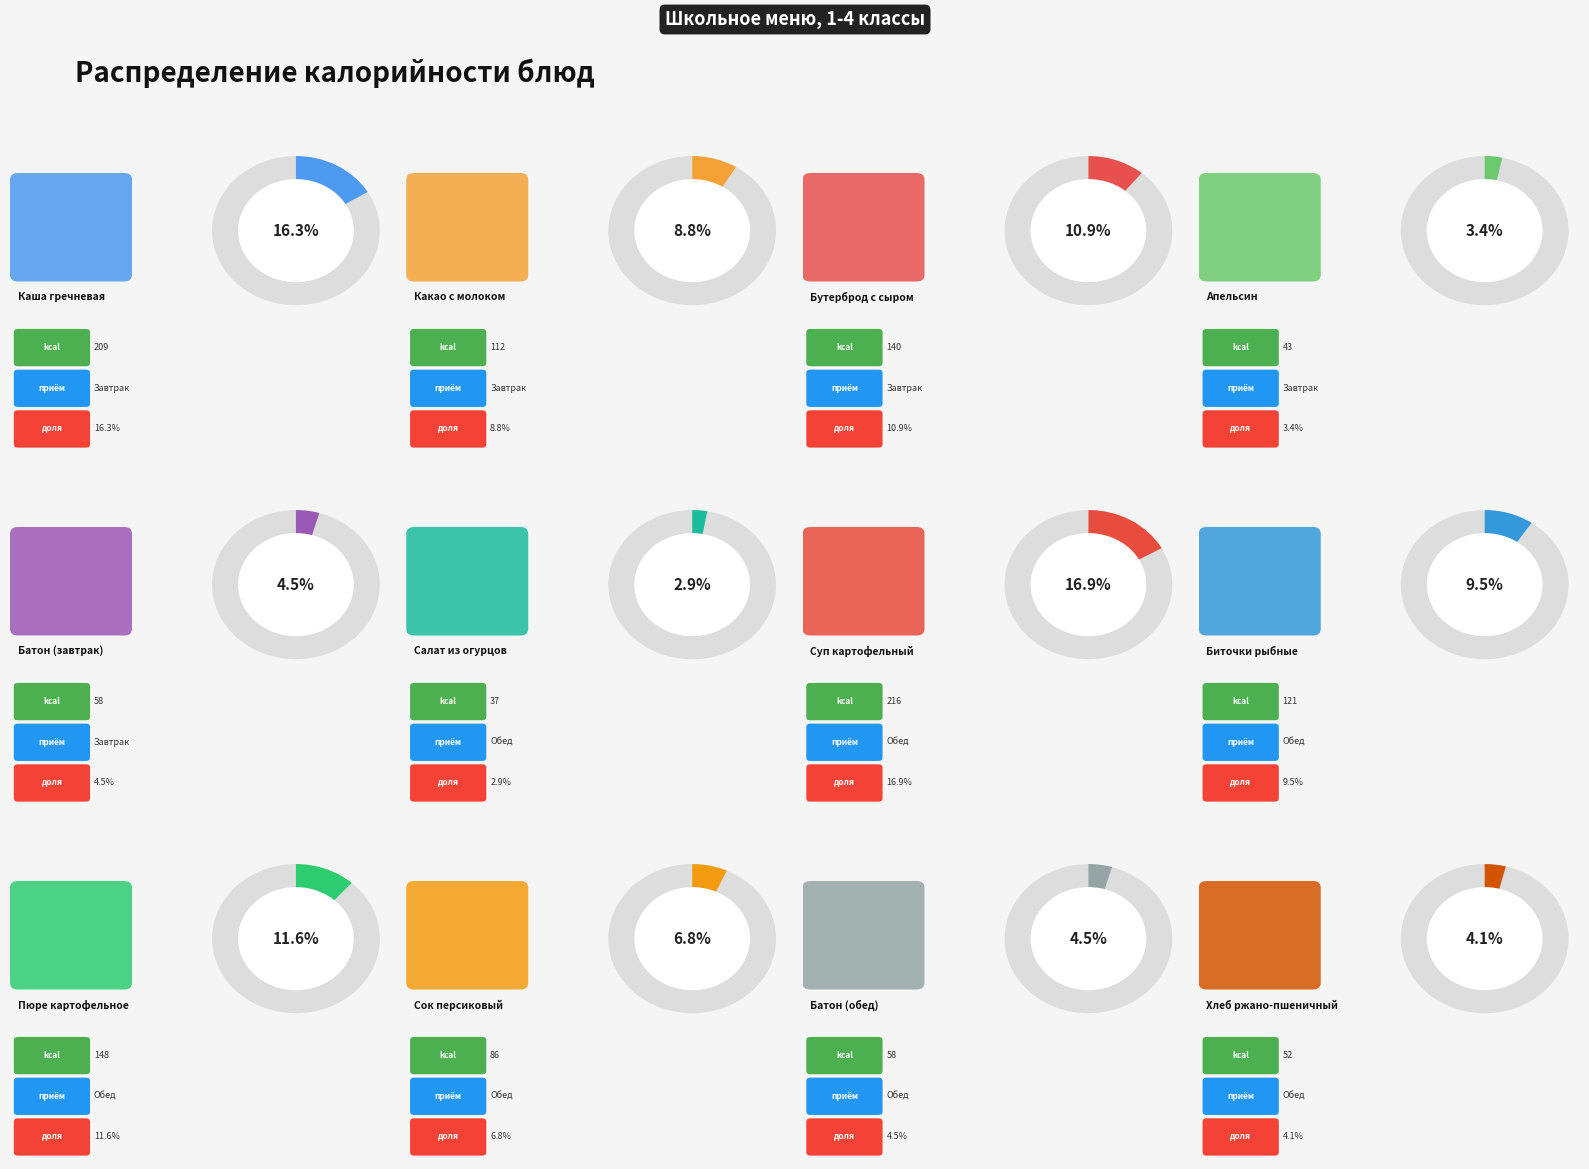

Is it true that Суп картофельный is 17% of the pie?

True